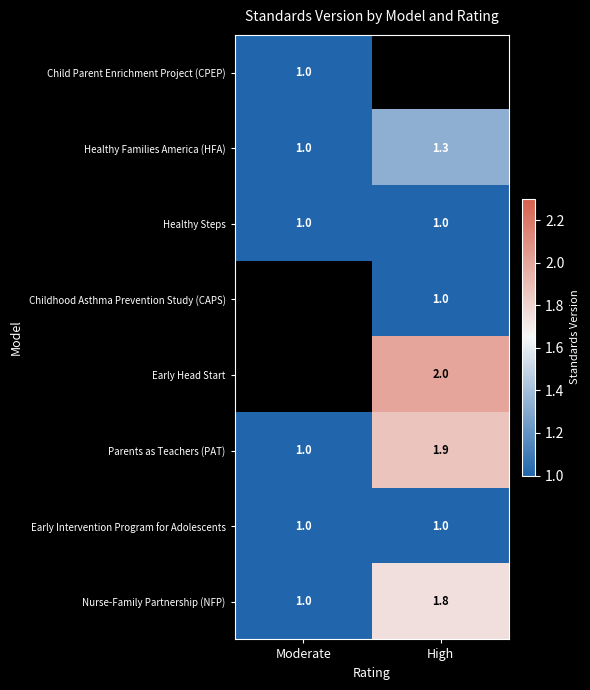

True or false: Early Head Start has a value of 2.0 at High.

True